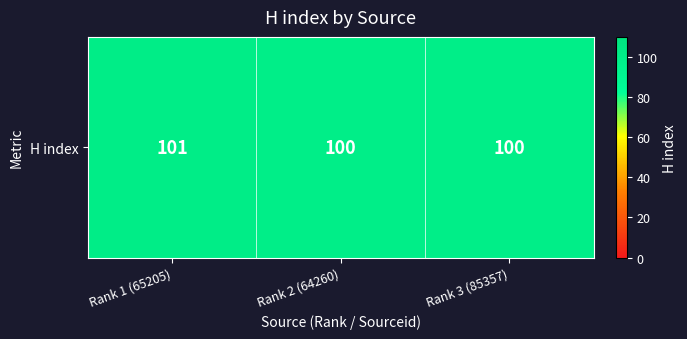

The chart shows a value of 142 at Rank 2 (64260). True or false?

False